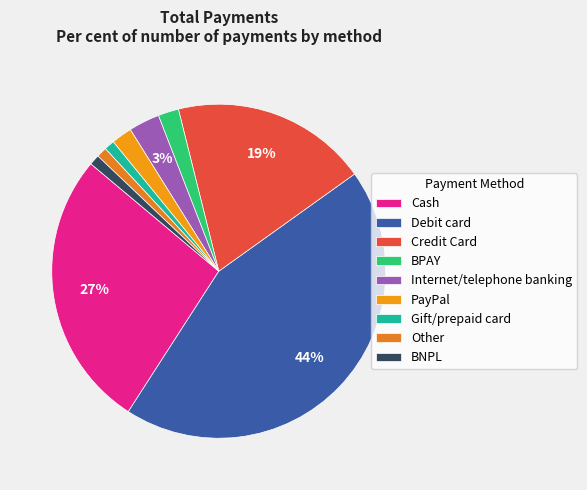

Which has a higher value, Debit card or Gift/prepaid card?

Debit card